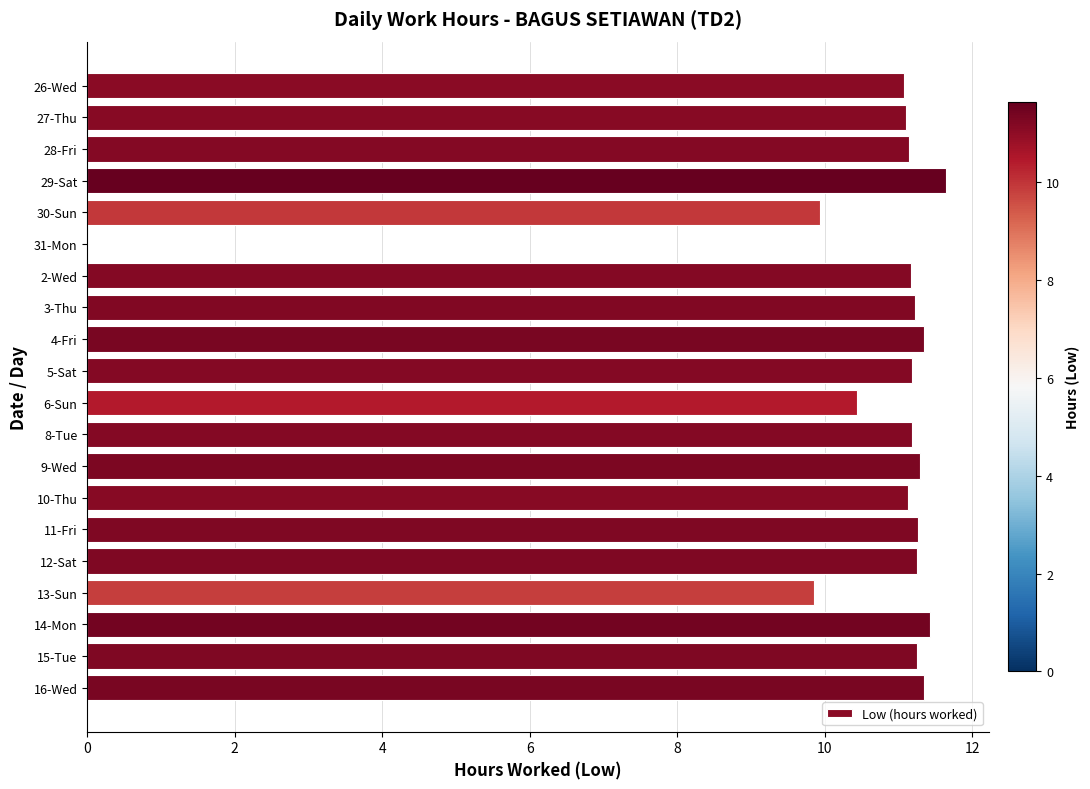

Is it true that the value at 2-Wed is 11.2?

True